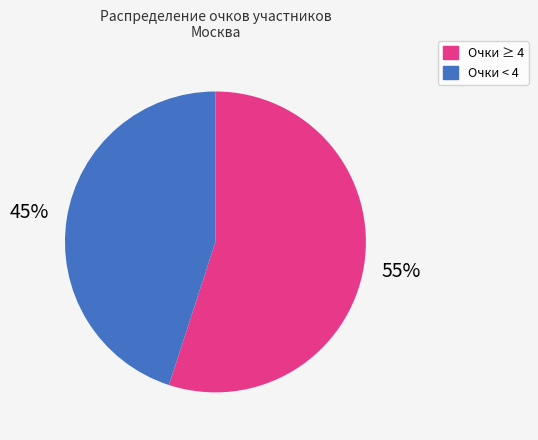

Between Очки < 4 and Очки ≥ 4, which is larger?

Очки ≥ 4